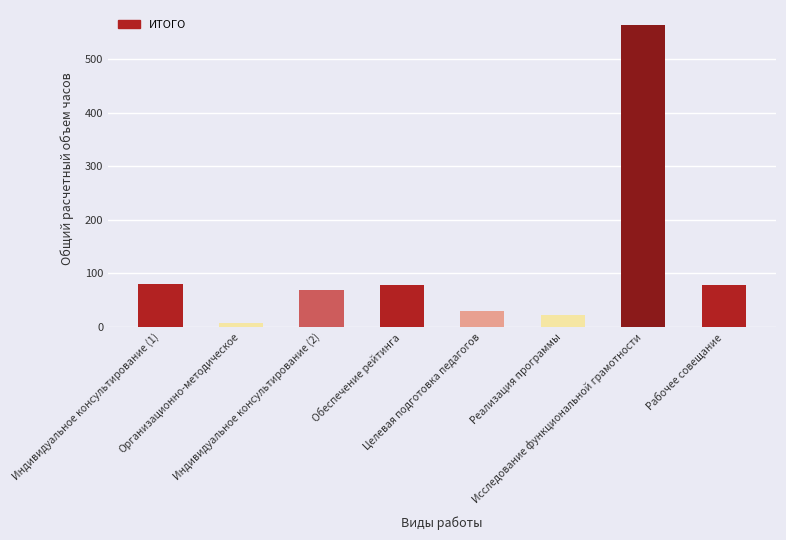

What position from the left is Обеспечение рейтинга?

4